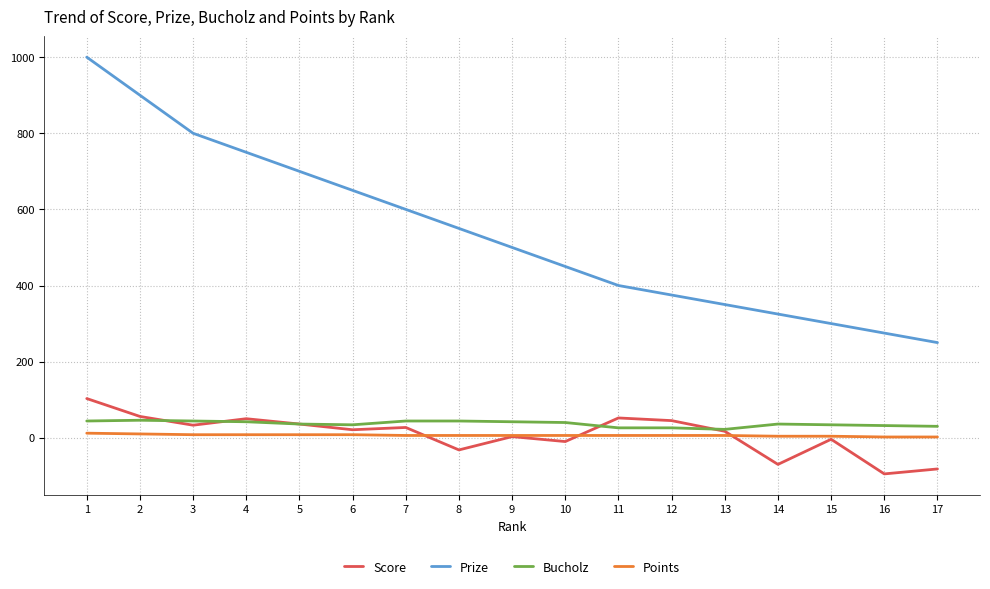

True or false: Score and Prize cross at least once.

False